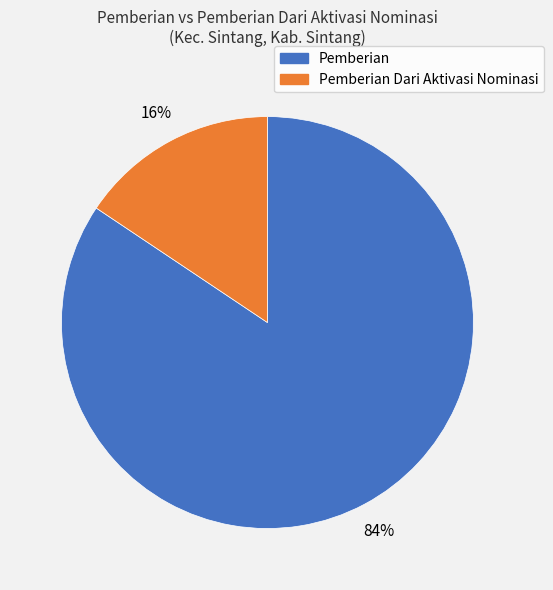

To the nearest percent, what is the average slice percentage?

50%